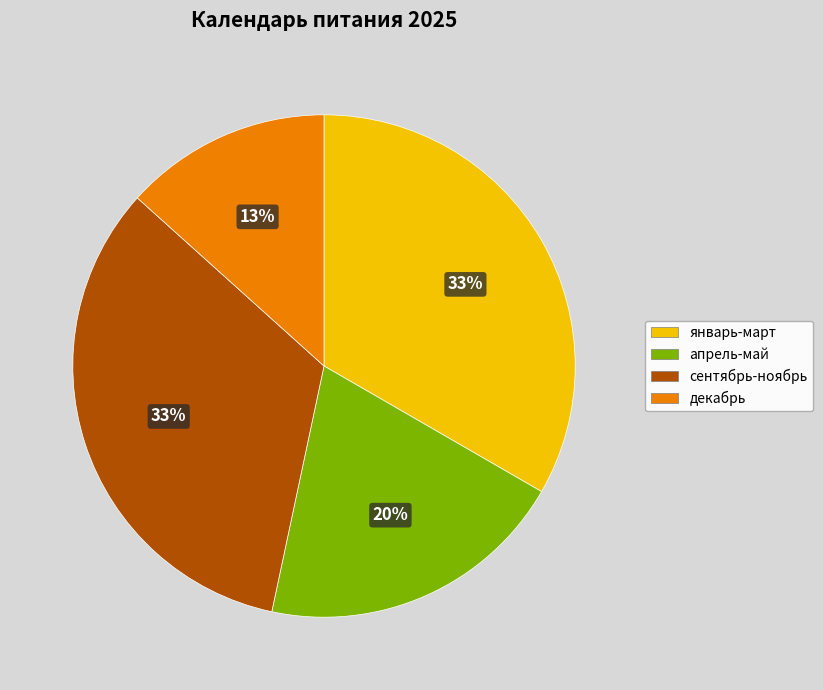

Which slice is the smallest?

декабрь